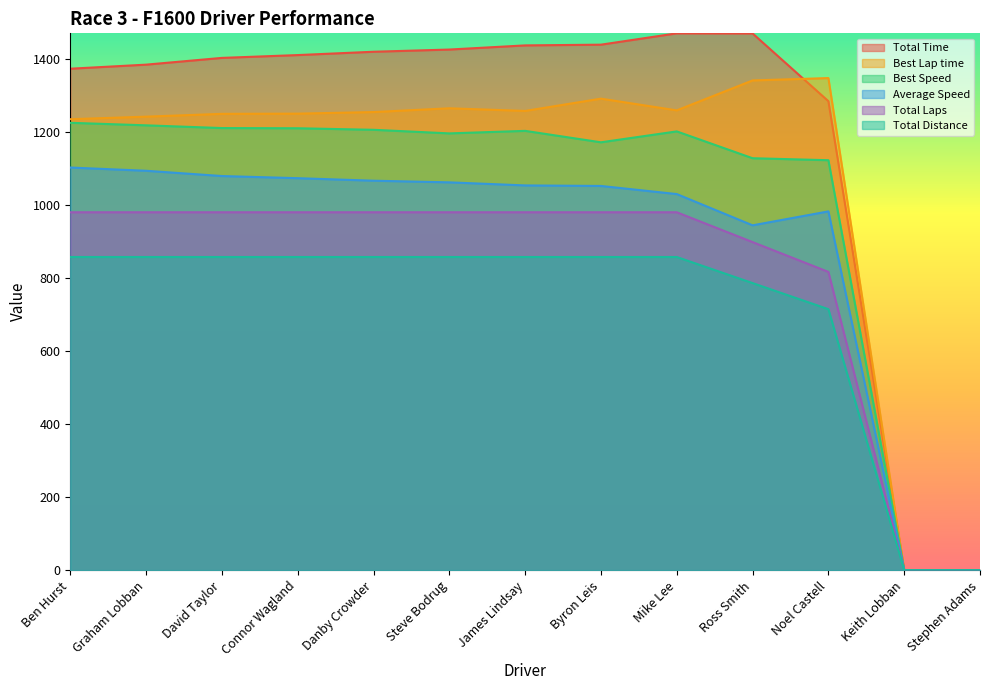

Count the number of categories in the chart.

13